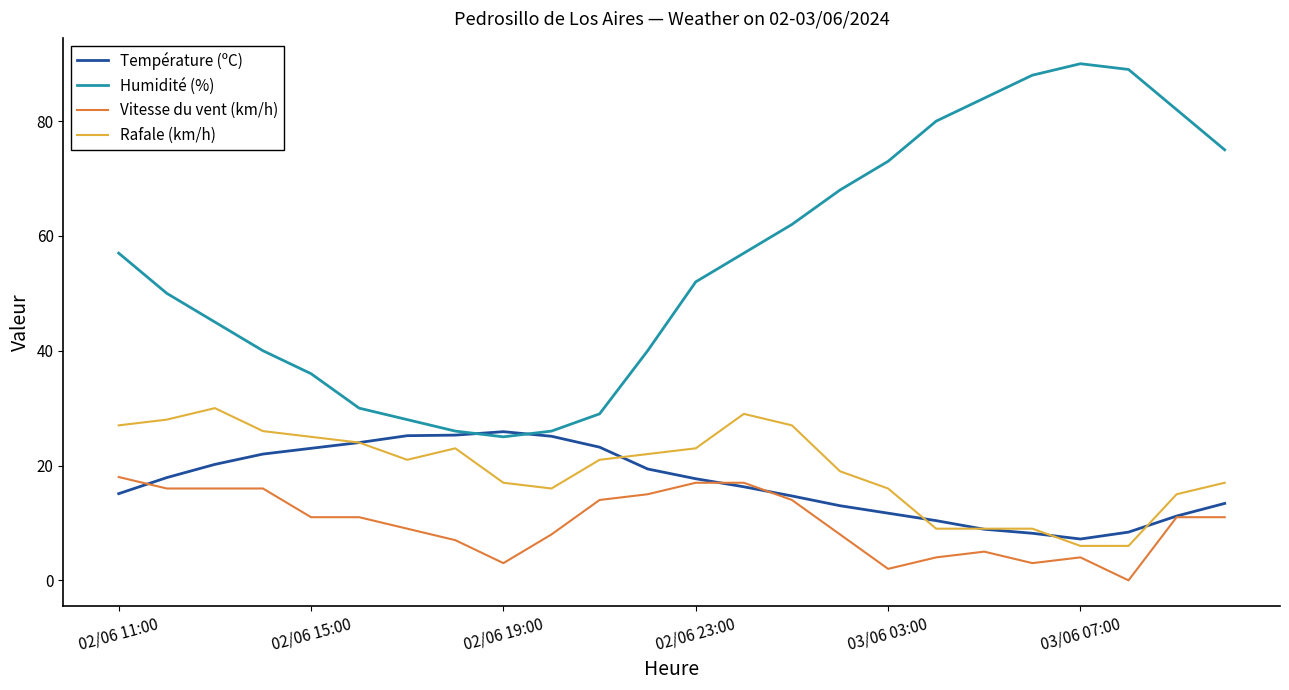

Which series has the largest total across all categories?

Humidité (%)